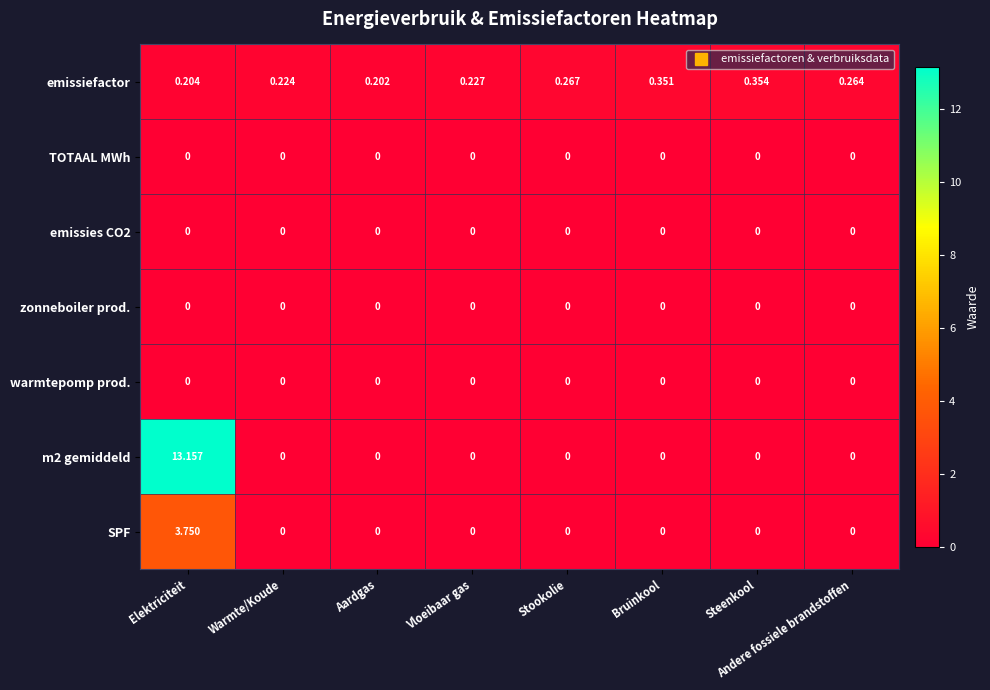

At which category does the chart reach its peak across all series?

Elektriciteit